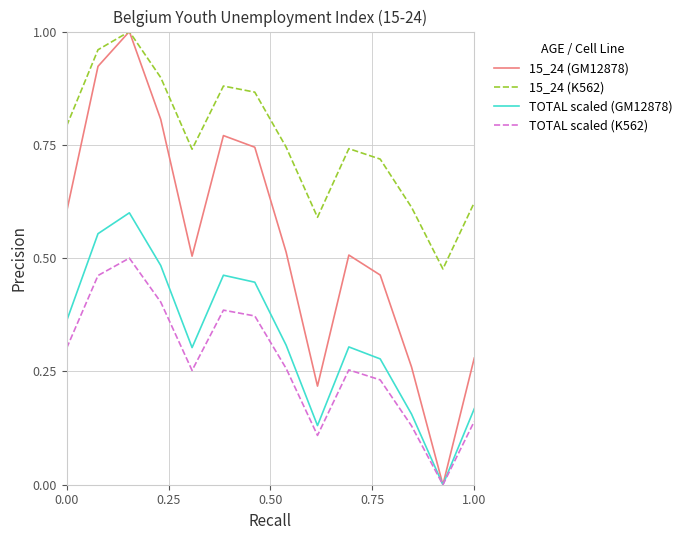

True or false: TOTAL scaled (K562) and 15_24 (K562) intersect in this chart.

False